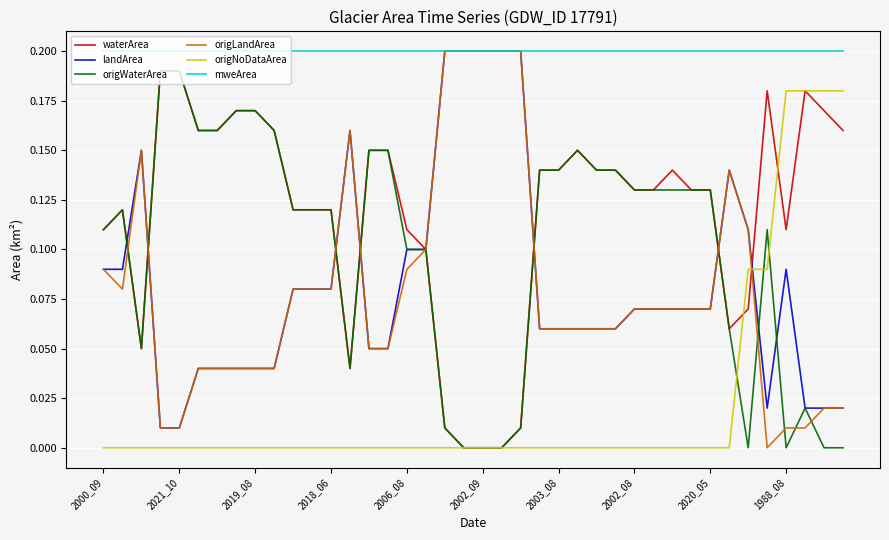

Which series has the largest total across all categories?

mweArea